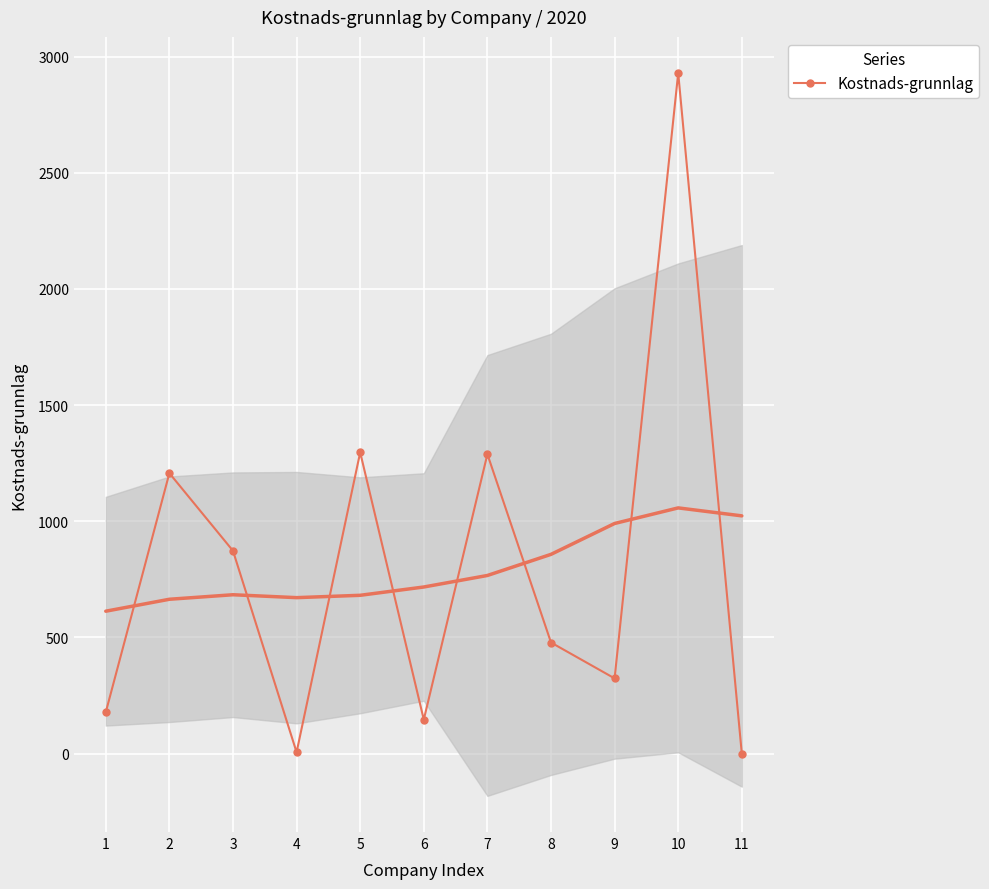

What is the change in value from 7 to 8?

-810.5